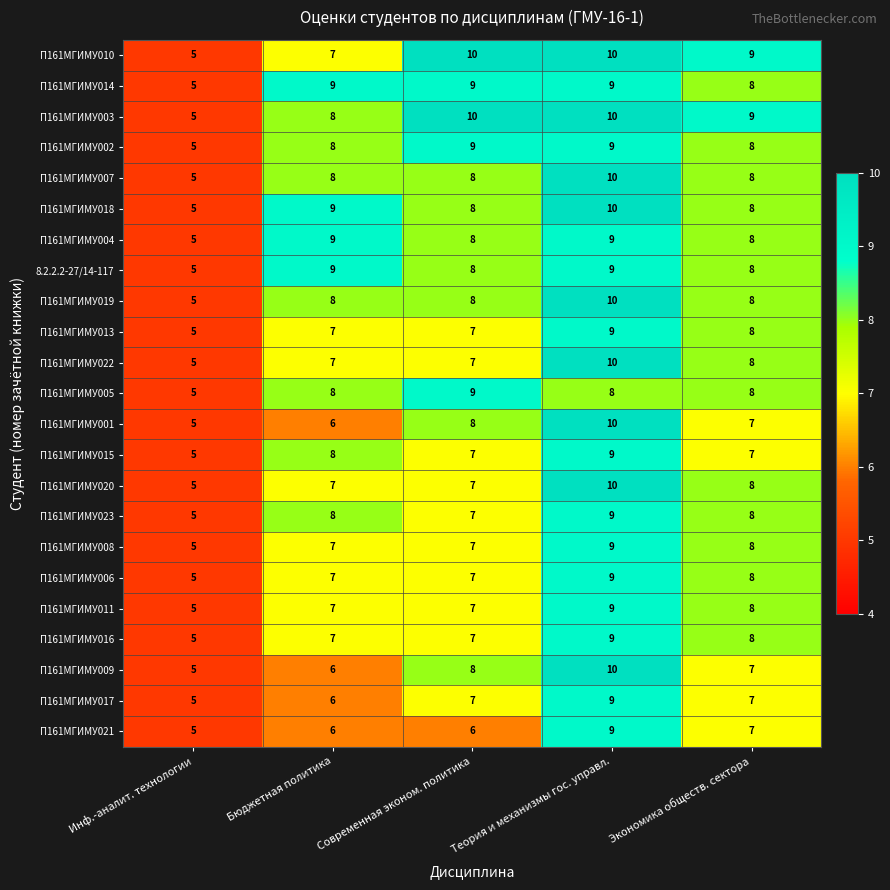

Between Бюджетная политика and Экономика обществ. сектора, which series saw the biggest shift?

П161МГИМУ010